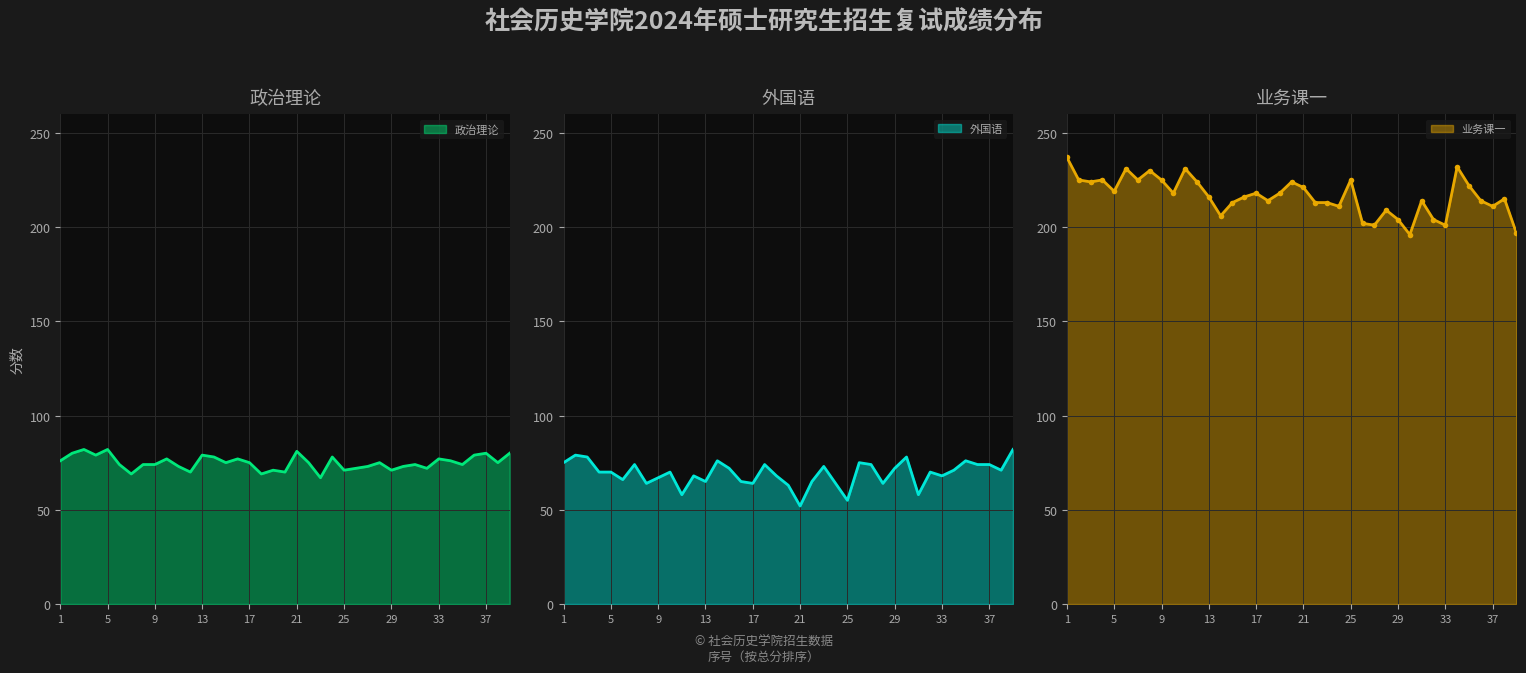

At which category does the chart reach its minimum across all series?

21